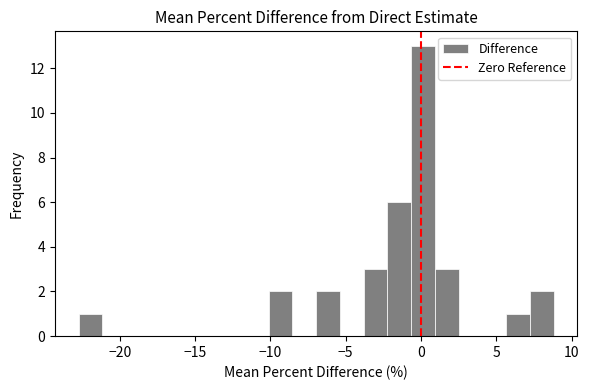

Around what value on the x-axis is the tallest bar? Give the approximate position of its centre, as read against the axis.

0.0